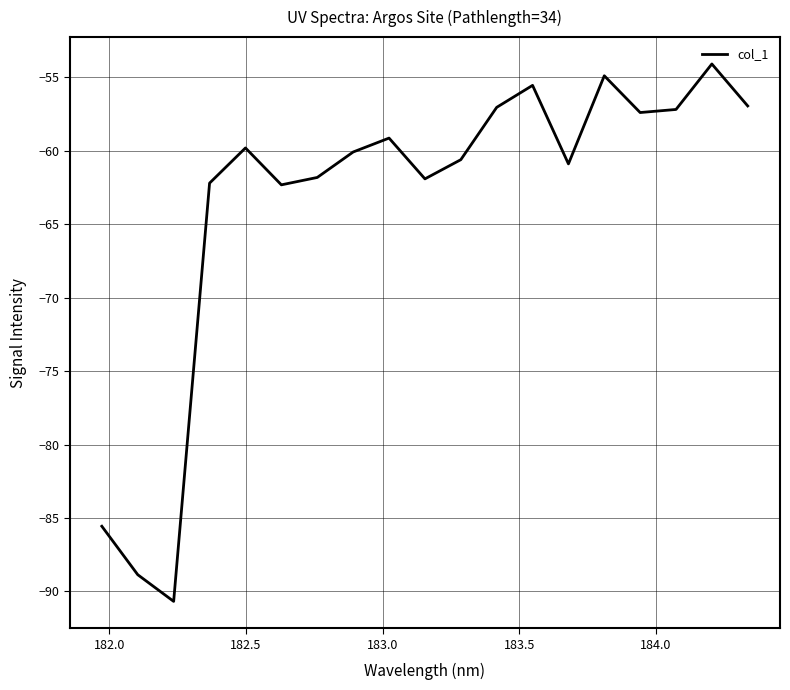

Does the chart have visible grid lines?

Yes